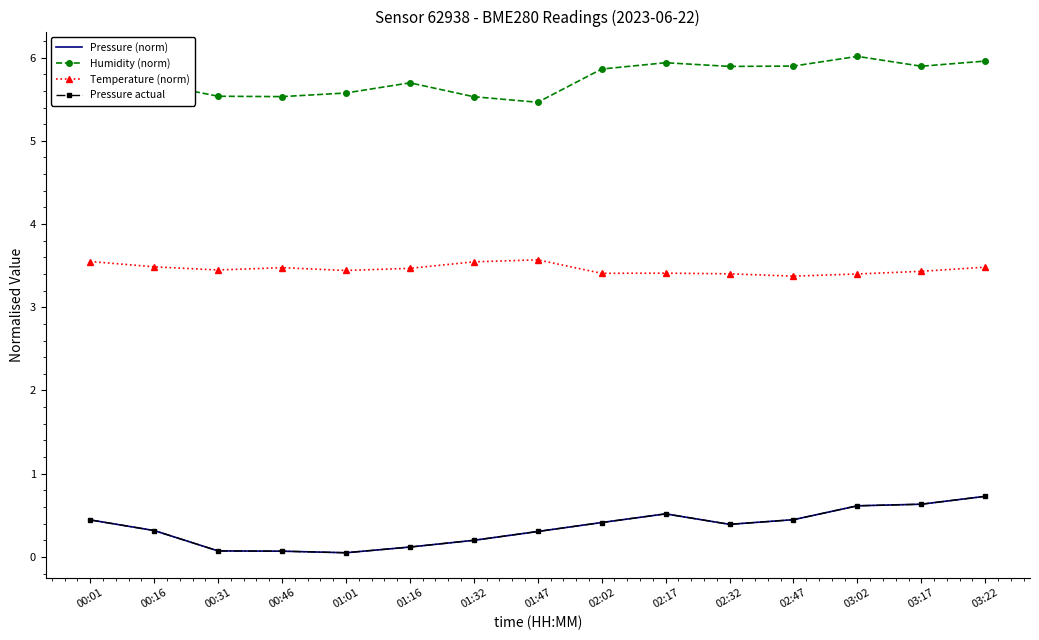

True or false: Pressure actual and Temperature (norm) cross at least once.

False